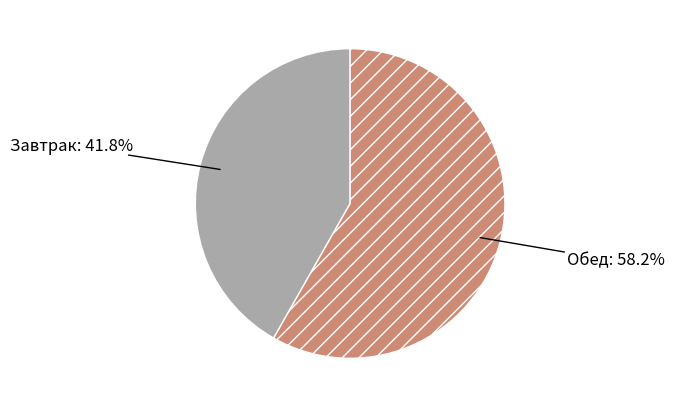

Does Обед represent more than half of the total?

Yes